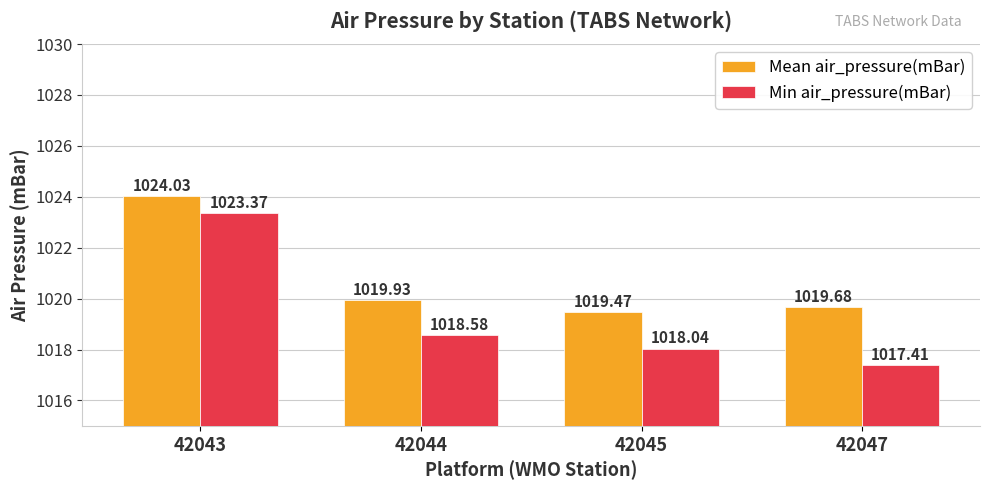

Which label corresponds to the smallest value in the chart?

42047